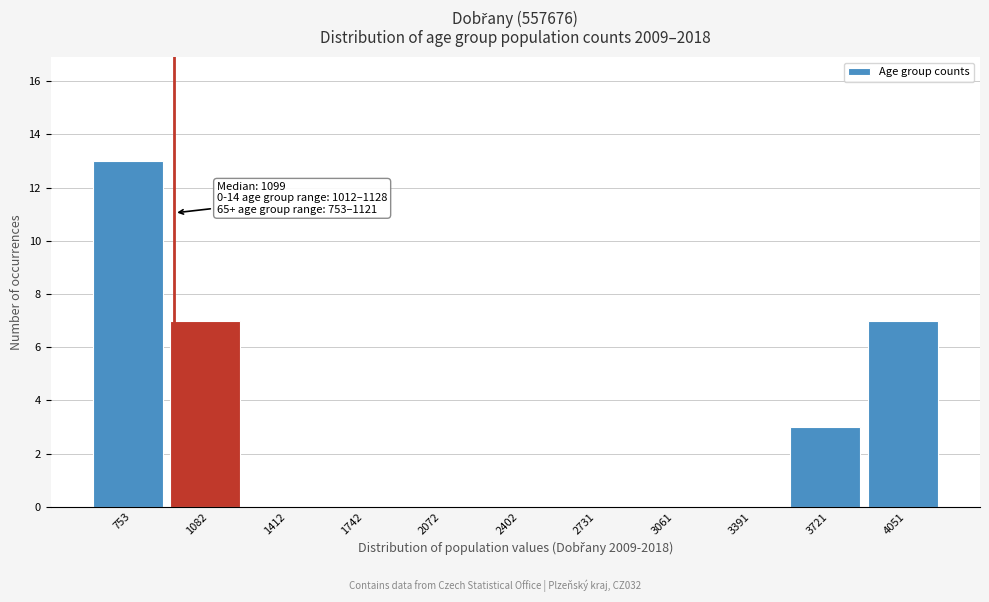

Reading left to right, extract all data points from this chart.

753=13	1082=7	1412=0	1742=0	2072=0	2402=0	2731=0	3061=0	3391=0	3721=3	4051=7